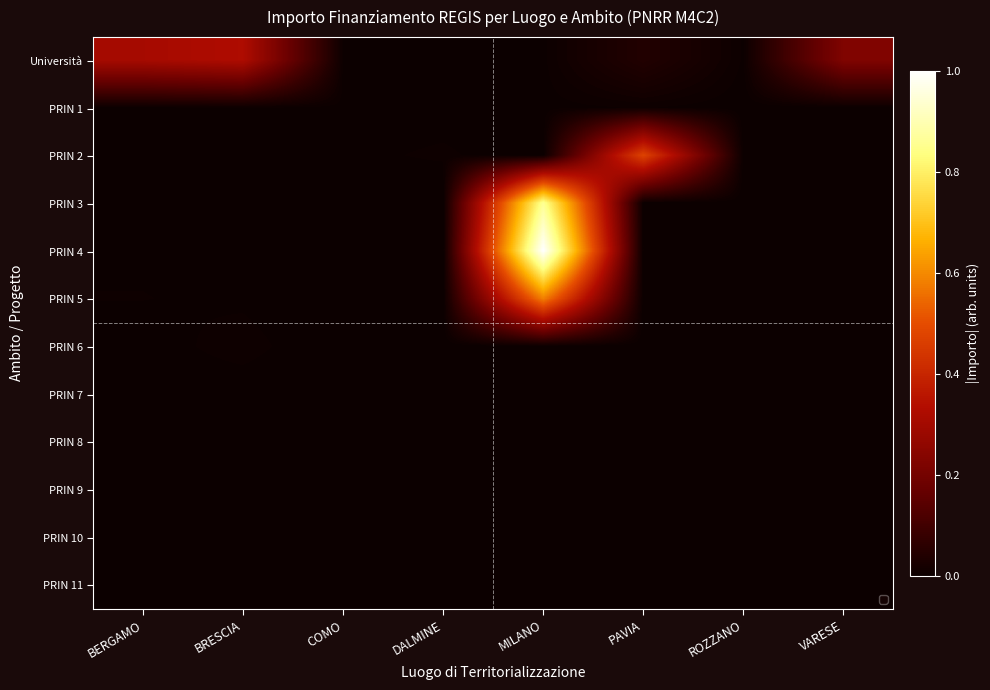

What is the greatest value displayed?

1.0